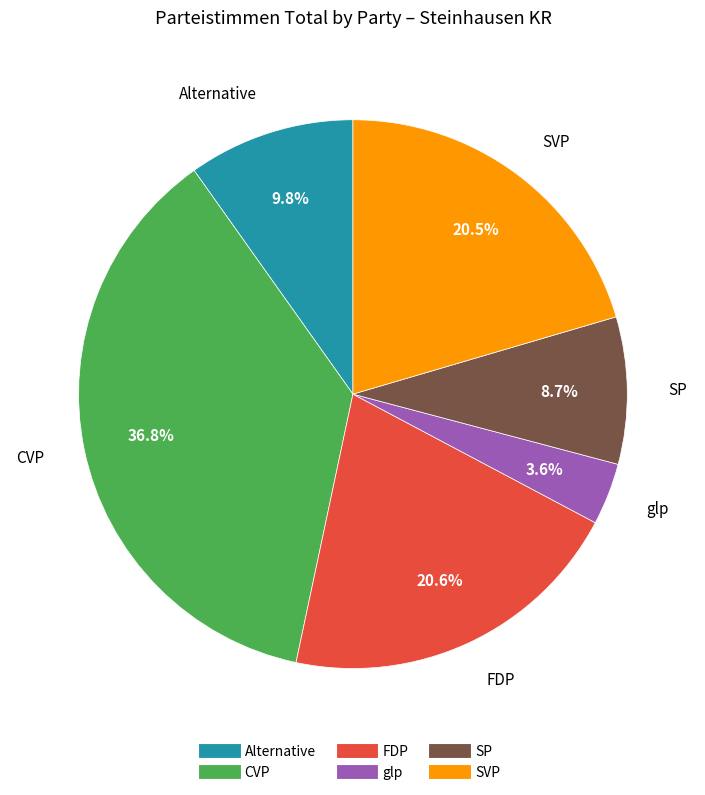

Does FDP represent more than half of the total?

No